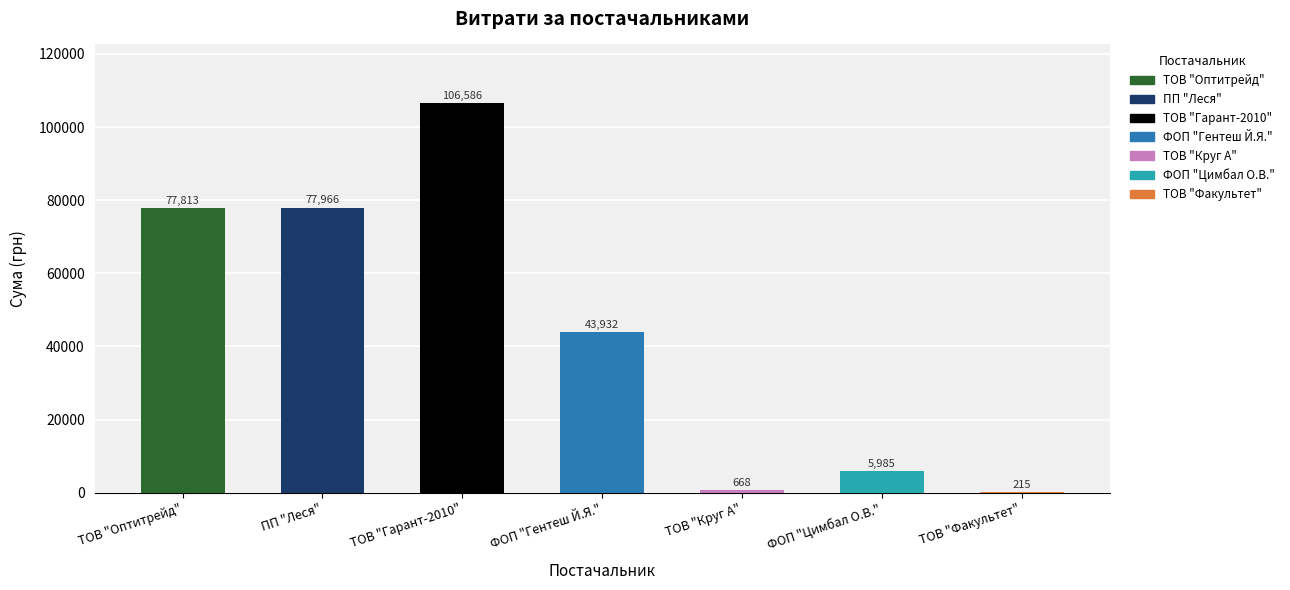

What is the change in value from ТОВ "Гарант-2010" to ФОП "Гентеш Й.Я."?

-62654.7